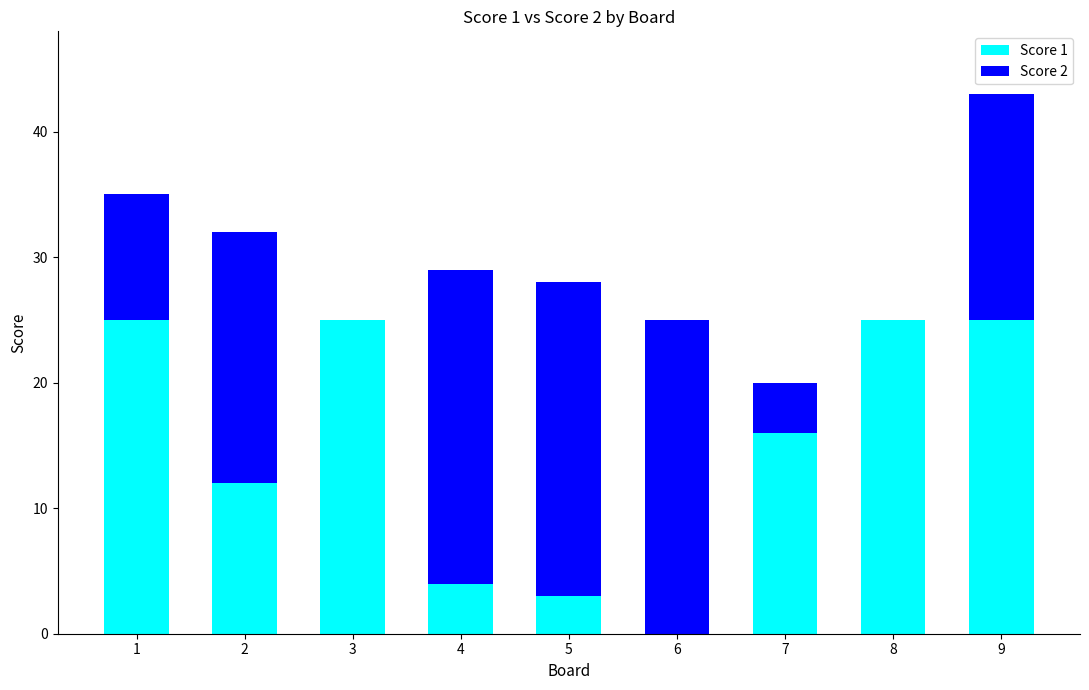

What is the total value across all series at 7?

20